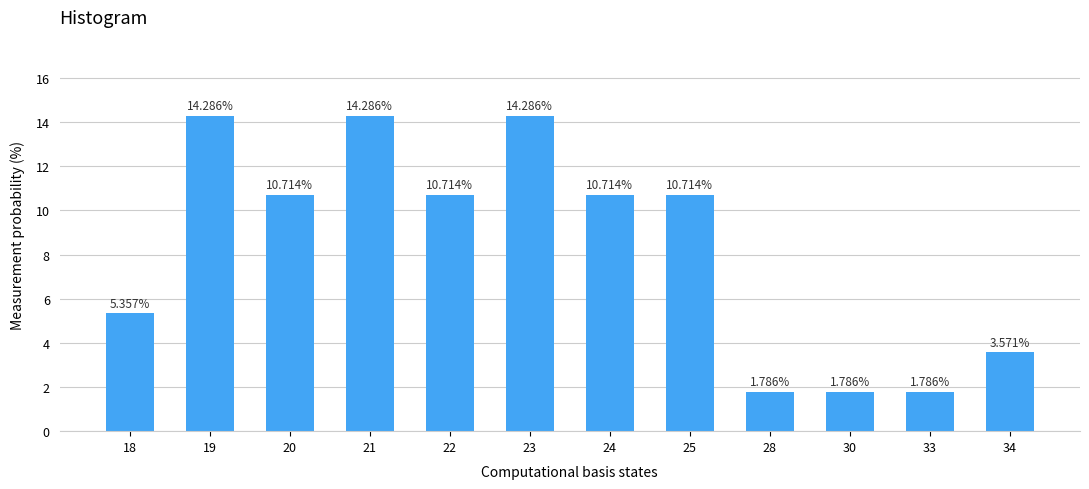

What is the difference between the maximum and minimum values?

12.5